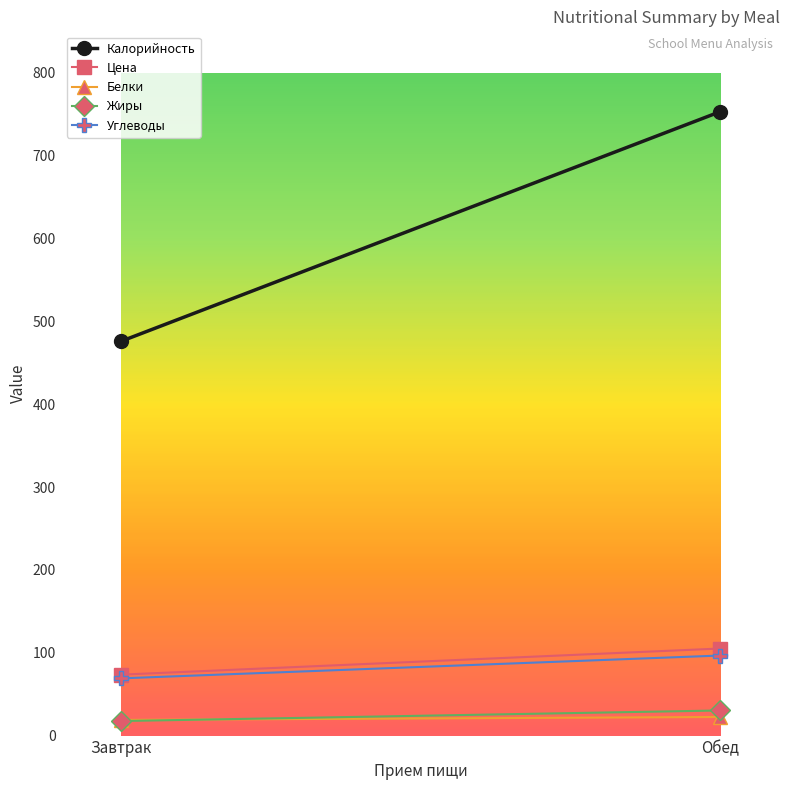

Reading left to right, list all the values displayed in this chart.

Калорийность: 475.7	753.0
Цена: 73.5	105.1
Белки: 18.9	22.4
Жиры: 17.5	30.3
Углеводы: 69.0	96.6